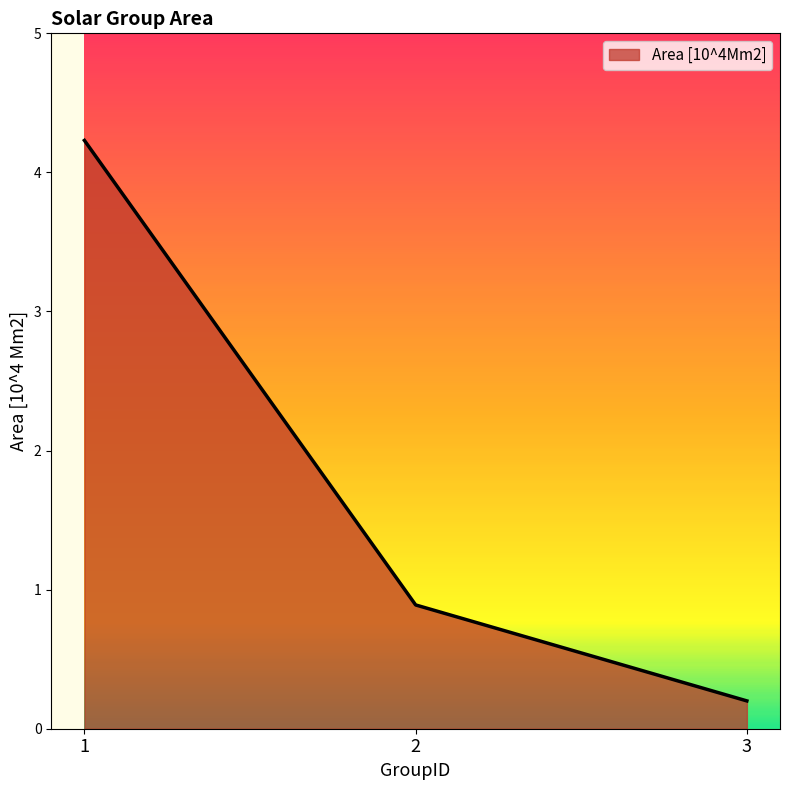

How many lines are shown in the chart?

1